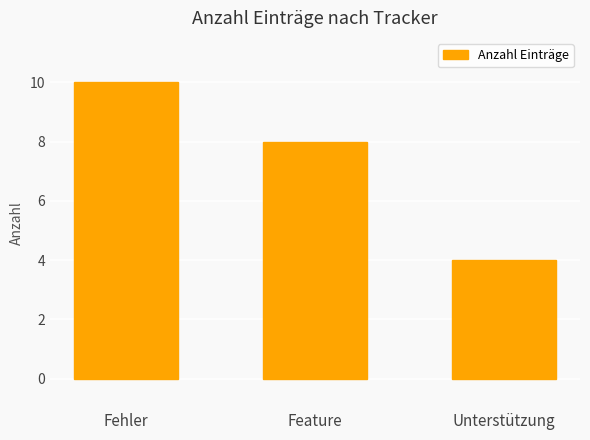

Count the values in the range 4 to 10.

3